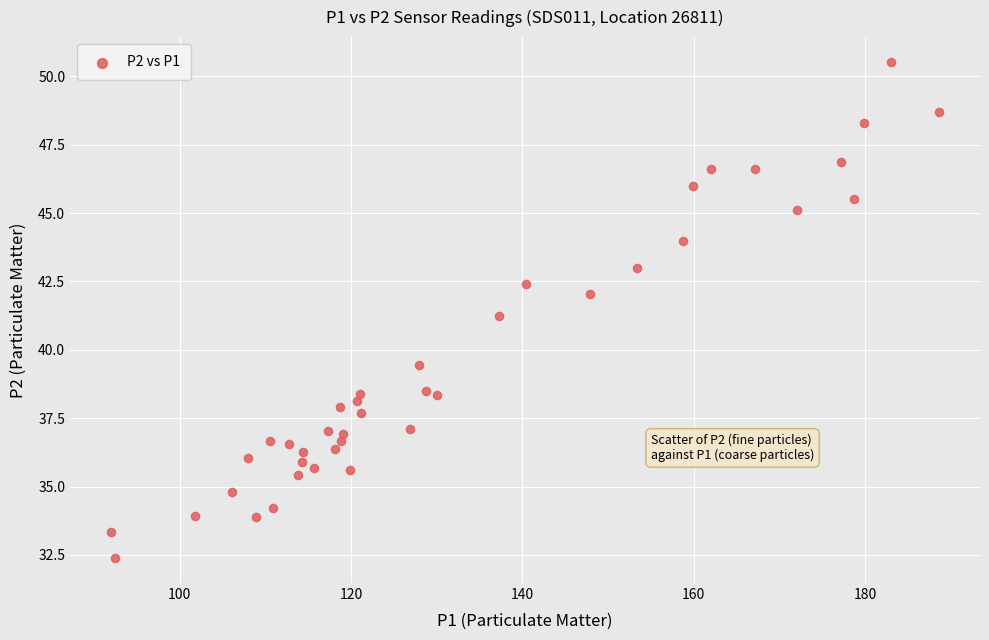

What is the range of X values (max minus min)?

96.6